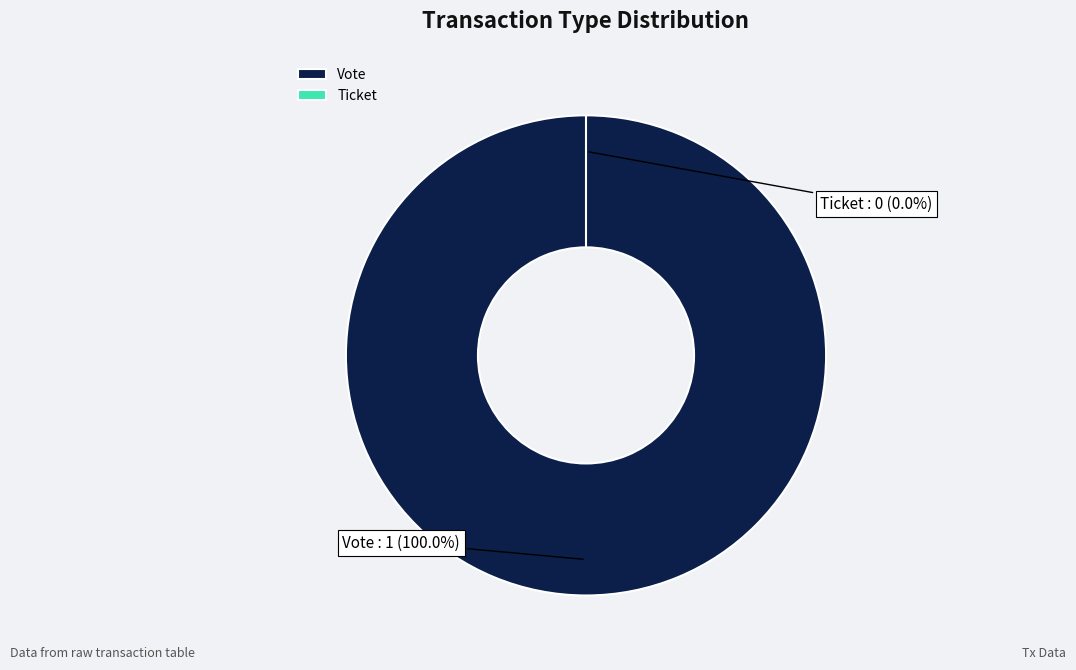

The Vote slice represents 100% of the pie. True or false?

True